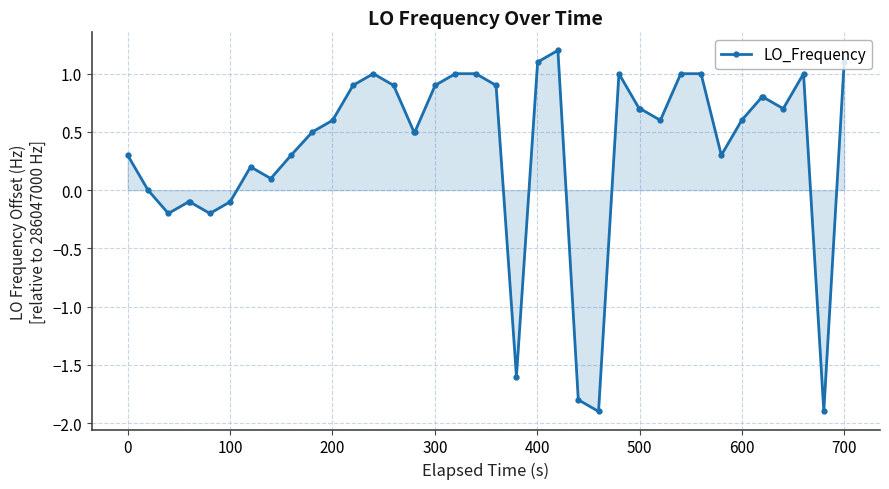

What is the minimum value shown in the chart?

-1.9